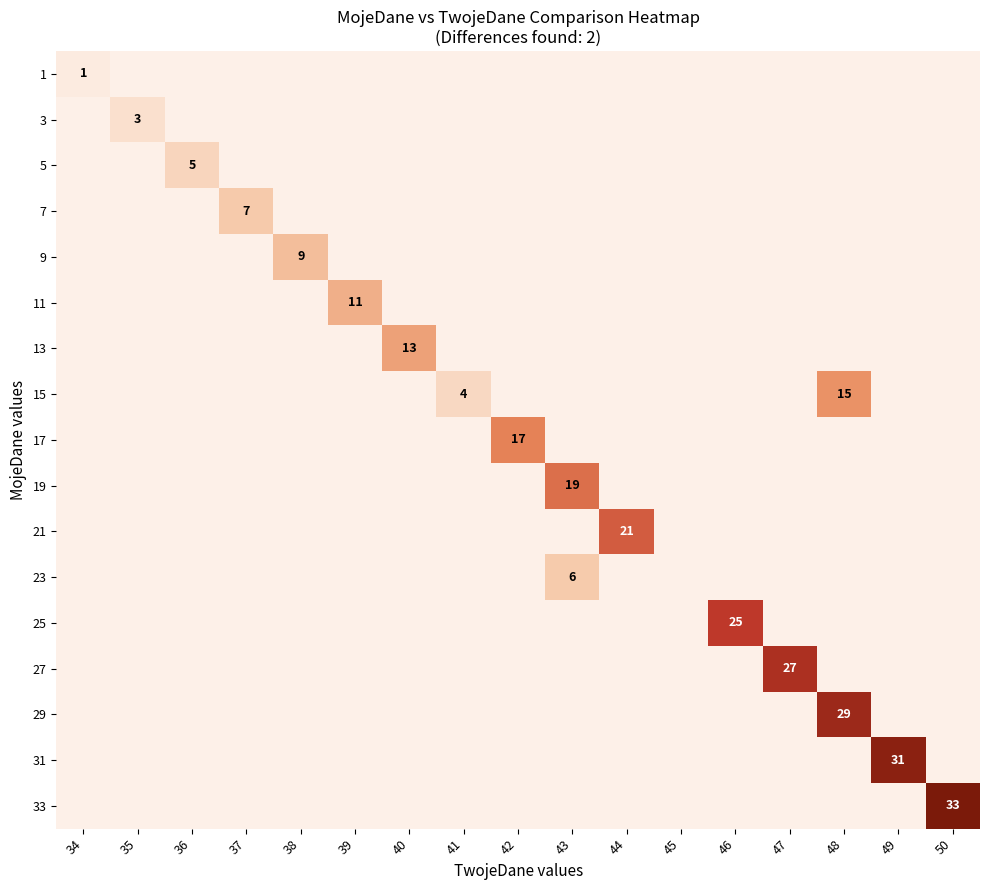

At how many categories does at least one series exceed 0?

16